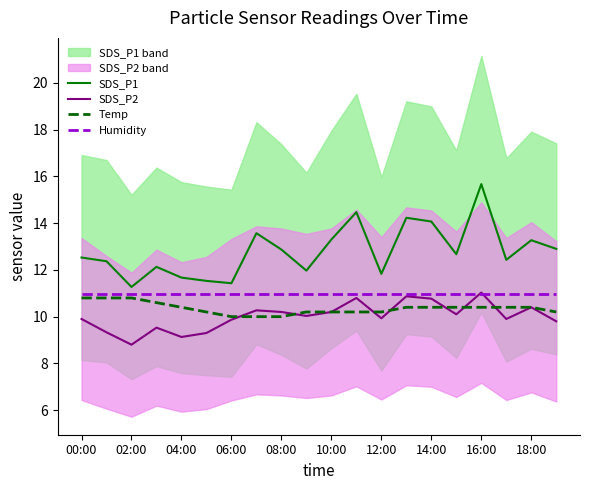

What is the sum of all Temp values?

207.0